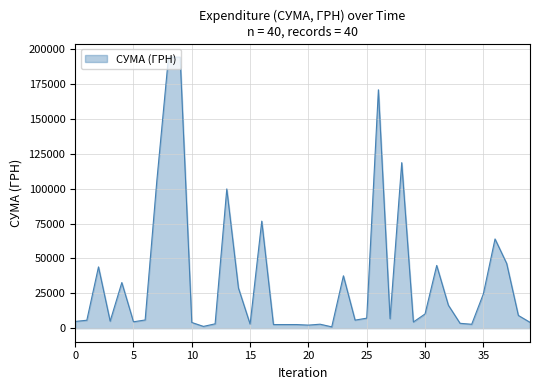

What is the difference between the maximum and minimum values?

193449.6